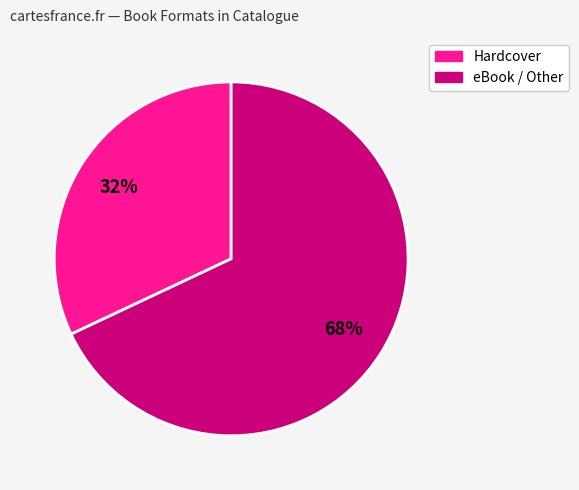

To the nearest percent, what is the difference between the largest and smallest slice percentages?

36%